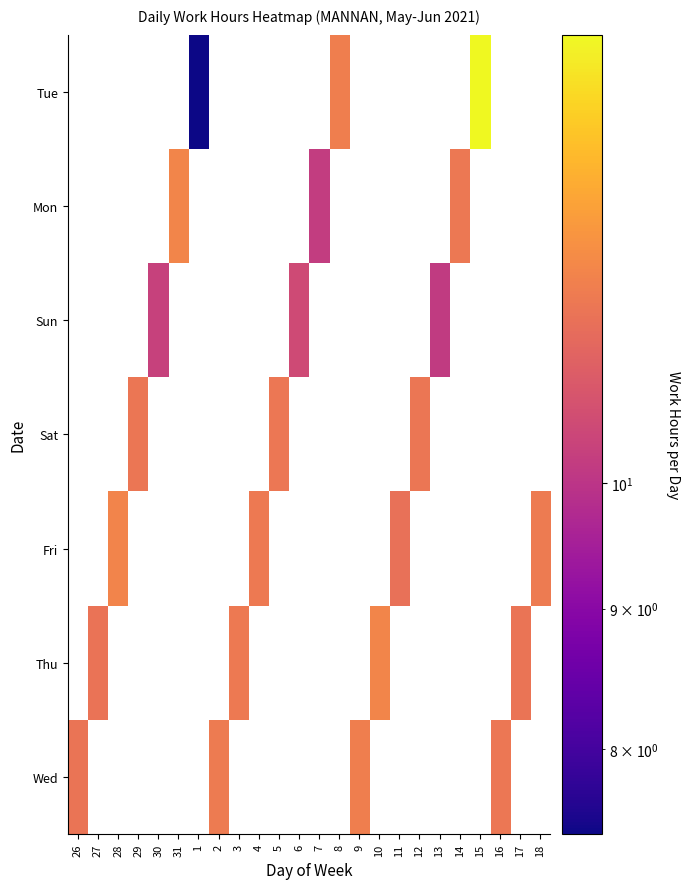

Reading left to right, list all the values displayed in this chart.

Wed: 26=11.6	27=0.0	28=0.0	29=0.0	30=0.0	31=0.0	1=0.0	2=11.7	3=0.0	4=0.0	5=0.0	6=0.0	7=0.0	8=0.0	9=11.8	10=0.0	11=0.0	12=0.0	13=0.0	14=0.0	15=0.0	16=11.6	17=0.0	18=0.0
Thu: 26=0.0	27=11.5	28=0.0	29=0.0	30=0.0	31=0.0	1=0.0	2=0.0	3=11.7	4=0.0	5=0.0	6=0.0	7=0.0	8=0.0	9=0.0	10=11.9	11=0.0	12=0.0	13=0.0	14=0.0	15=0.0	16=0.0	17=11.6	18=0.0
Fri: 26=0.0	27=0.0	28=11.9	29=0.0	30=0.0	31=0.0	1=0.0	2=0.0	3=0.0	4=11.7	5=0.0	6=0.0	7=0.0	8=0.0	9=0.0	10=0.0	11=11.5	12=0.0	13=0.0	14=0.0	15=0.0	16=0.0	17=0.0	18=11.7
Sat: 26=0.0	27=0.0	28=0.0	29=11.6	30=0.0	31=0.0	1=0.0	2=0.0	3=0.0	4=0.0	5=11.6	6=0.0	7=0.0	8=0.0	9=0.0	10=0.0	11=0.0	12=11.6	13=0.0	14=0.0	15=0.0	16=0.0	17=0.0	18=0.0
Sun: 26=0.0	27=0.0	28=0.0	29=0.0	30=10.3	31=0.0	1=0.0	2=0.0	3=0.0	4=0.0	5=0.0	6=10.5	7=0.0	8=0.0	9=0.0	10=0.0	11=0.0	12=0.0	13=10.1	14=0.0	15=0.0	16=0.0	17=0.0	18=0.0
Mon: 26=0.0	27=0.0	28=0.0	29=0.0	30=0.0	31=11.9	1=0.0	2=0.0	3=0.0	4=0.0	5=0.0	6=0.0	7=10.2	8=0.0	9=0.0	10=0.0	11=0.0	12=0.0	13=0.0	14=11.6	15=0.0	16=0.0	17=0.0	18=0.0
Tue: 26=0.0	27=0.0	28=0.0	29=0.0	30=0.0	31=0.0	1=7.5	2=0.0	3=0.0	4=0.0	5=0.0	6=0.0	7=0.0	8=11.8	9=0.0	10=0.0	11=0.0	12=0.0	13=0.0	14=0.0	15=14.6	16=0.0	17=0.0	18=0.0